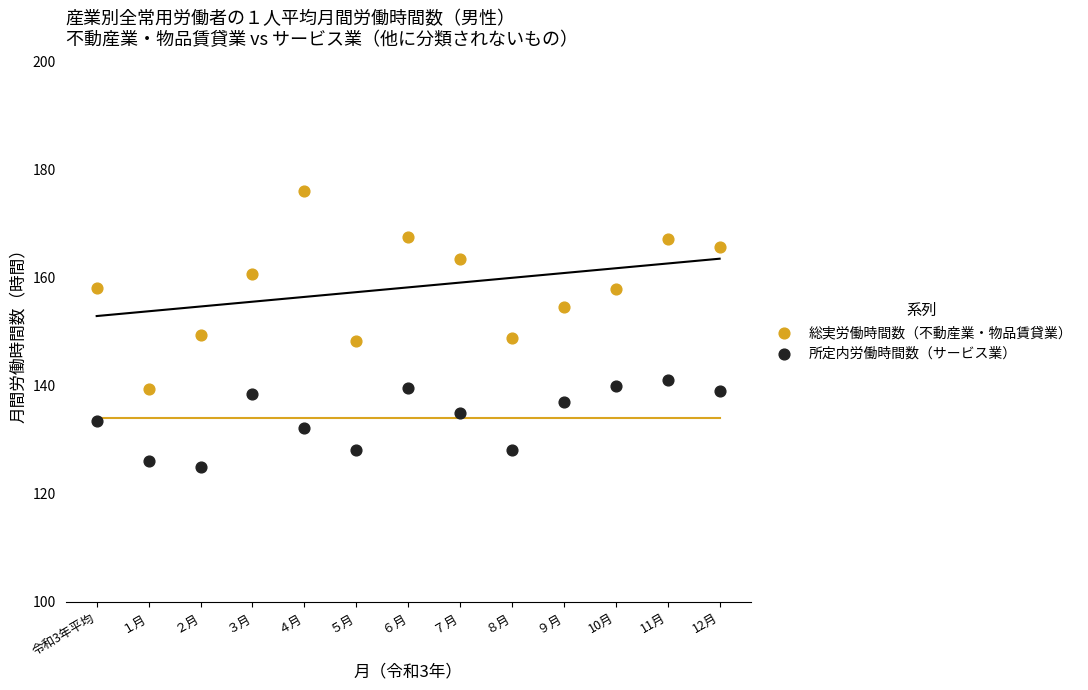

Which series contains the highest Y value?

総実労働時間数（不動産業・物品賃貸業）